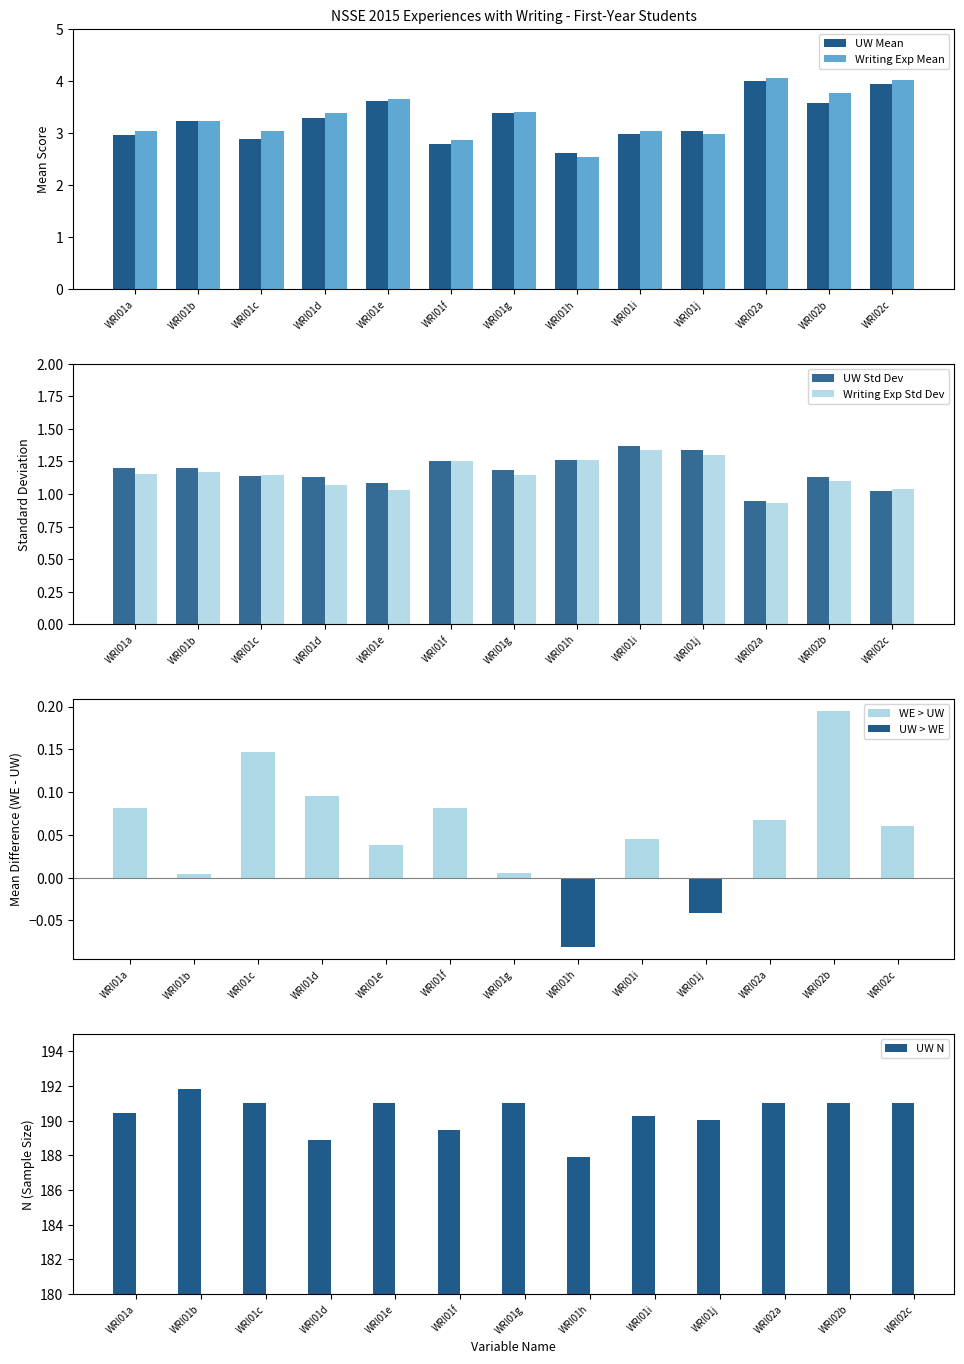

Are the bars horizontal?

No